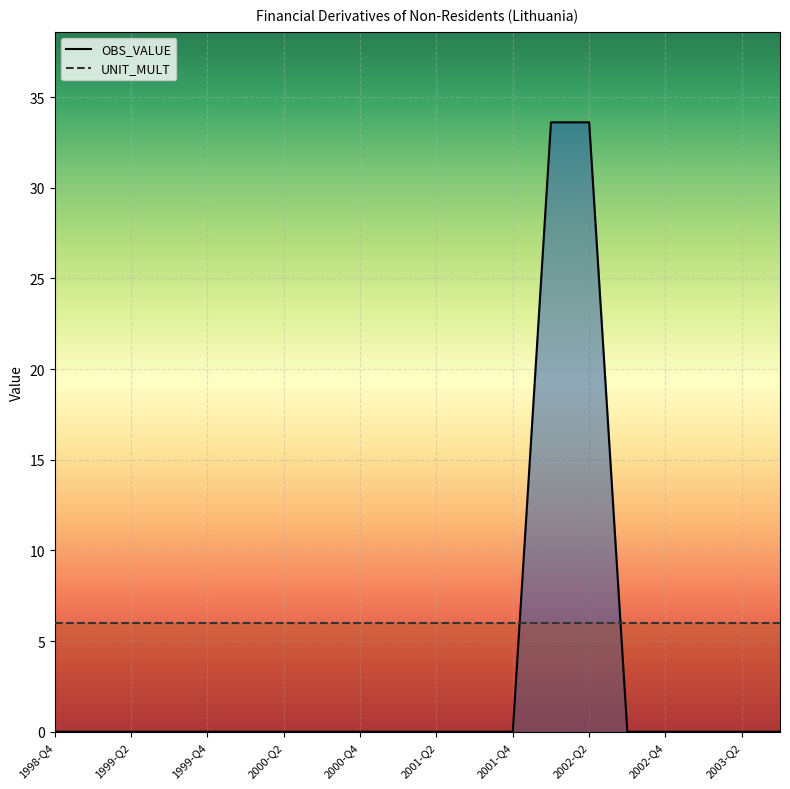

How many positive values are there?

2